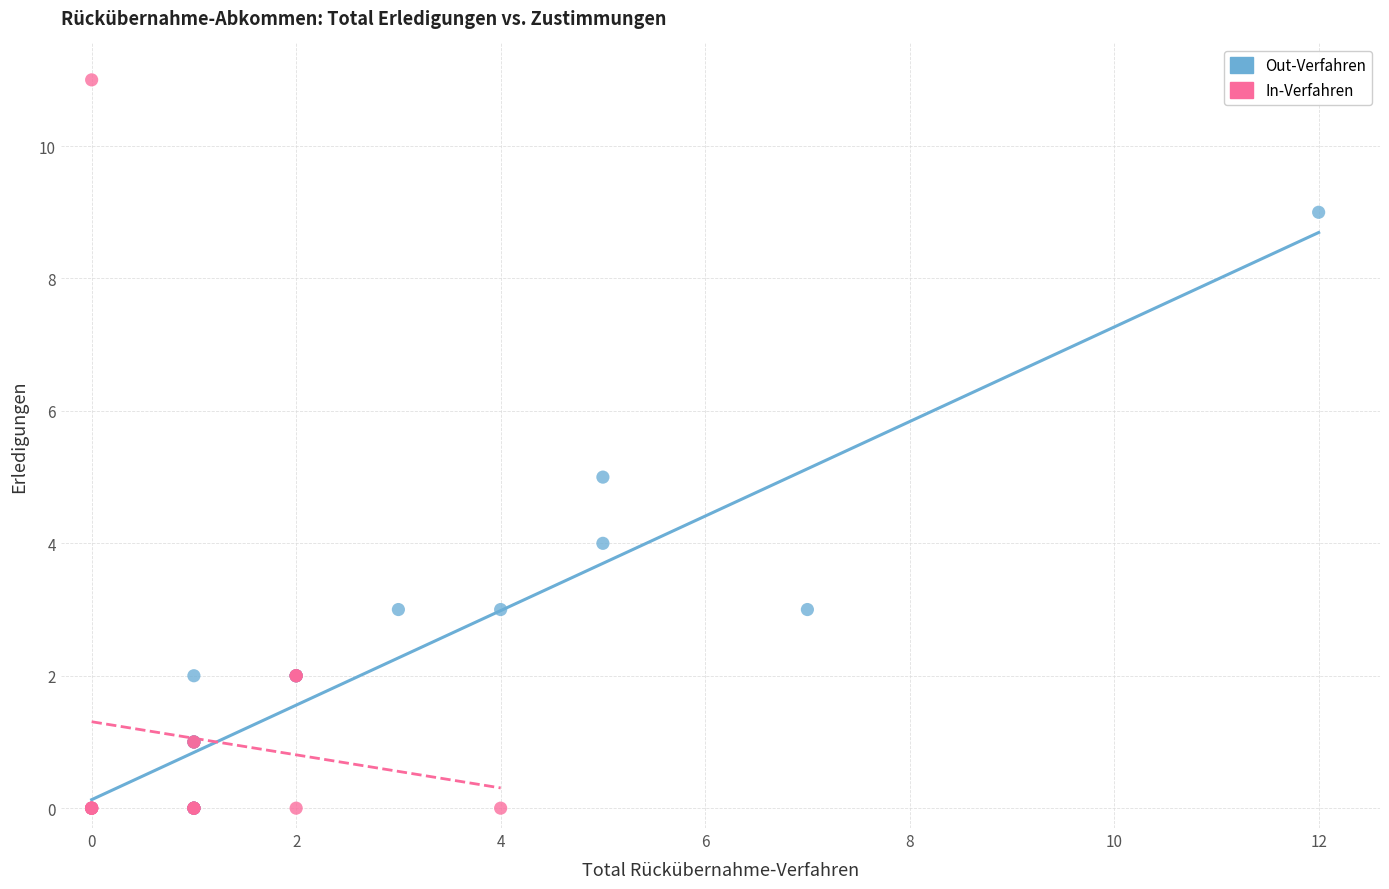

Which series contains the highest Y value?

In-Verfahren